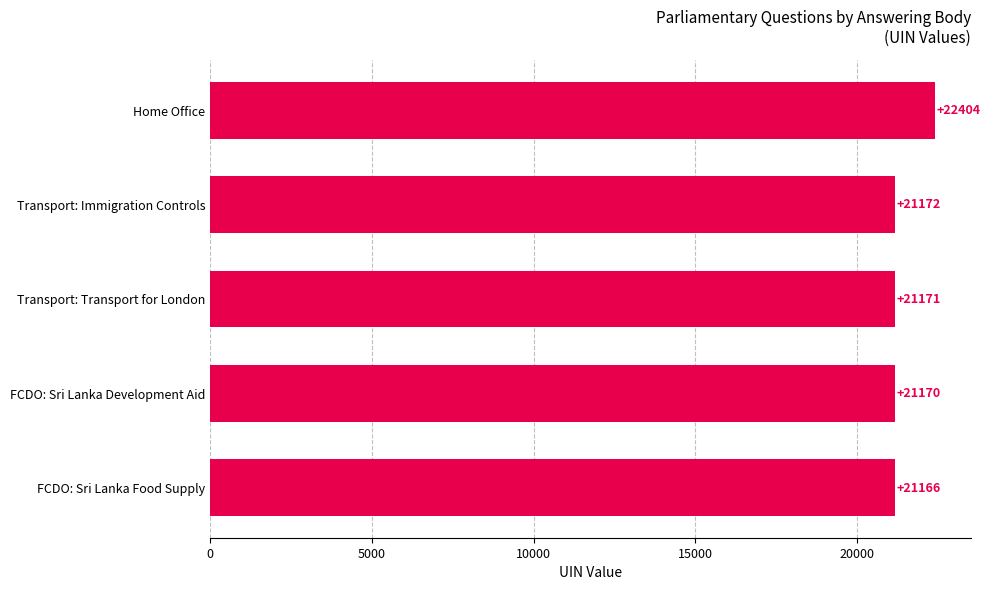

The chart shows a value of 11745 at Transport: Immigration Controls. True or false?

False